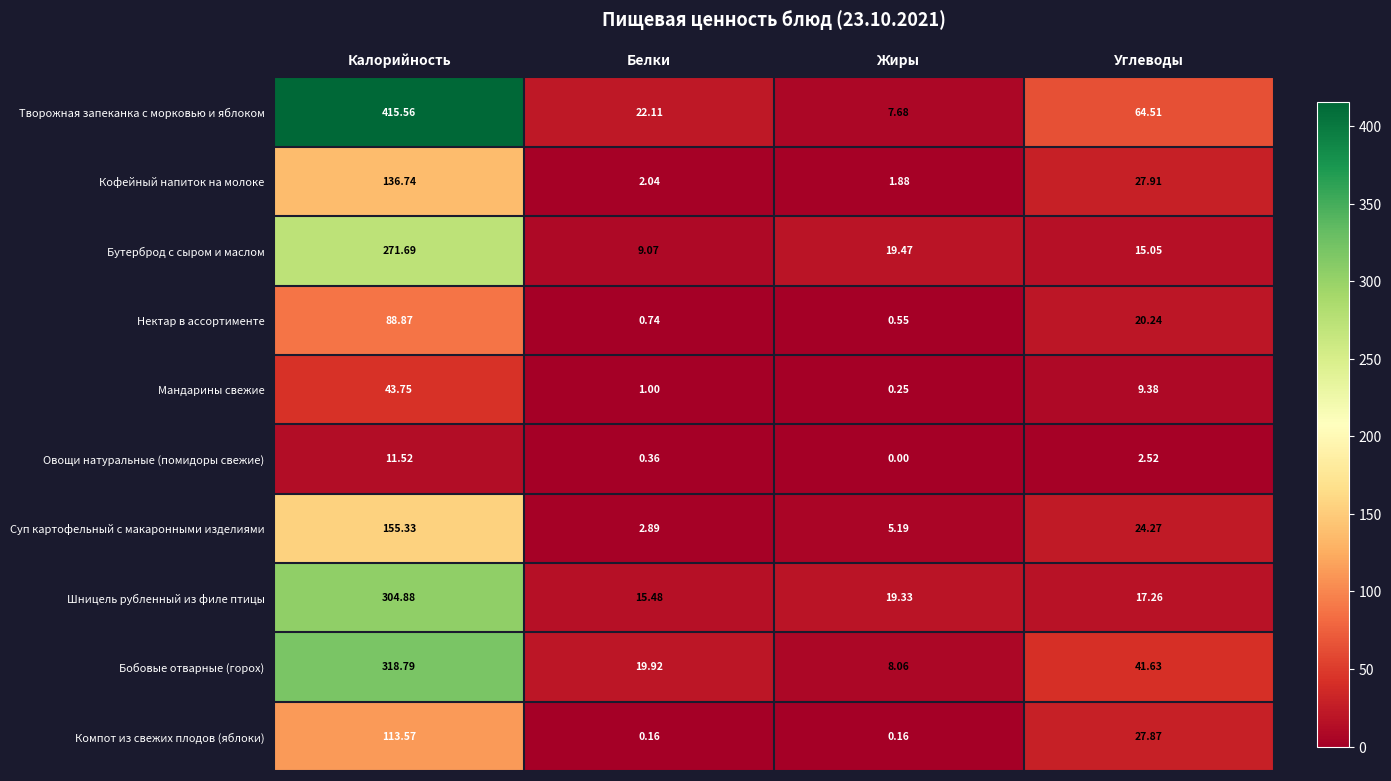

Where does the Овощи натуральные (помидоры свежие) series first go above 2?

Калорийность